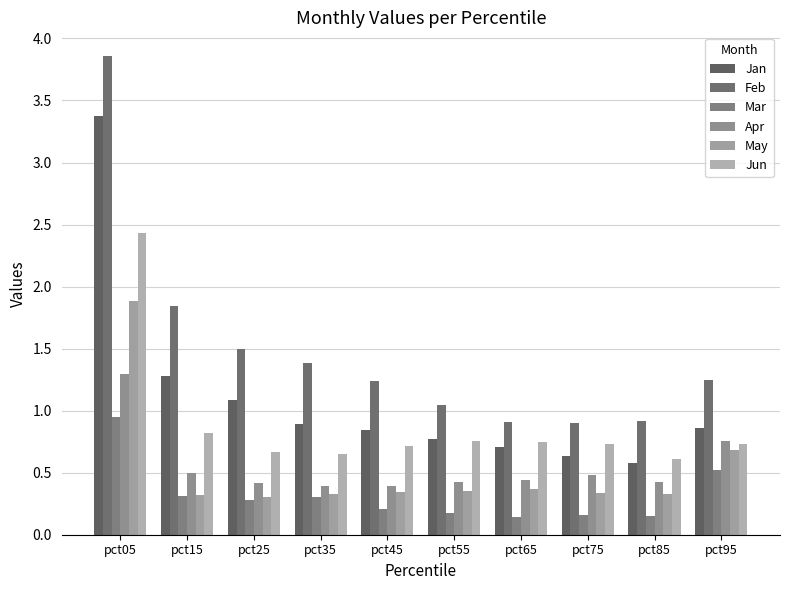

Which series changed the most between pct55 and pct65?

Feb